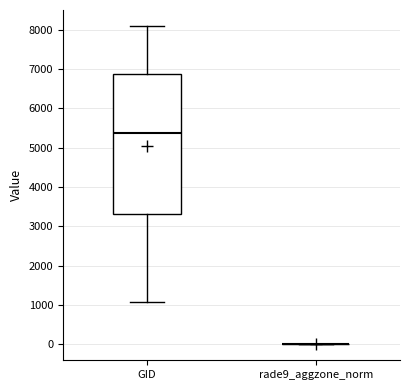

Reading left to right, read every box against the y-axis: the position of its median line, the range the box covers, and the ends of its whiskers. The values are not printed on the chart, so give them approximately, as read against the axis.

GID: median 5400, box 3300 to 6900, whiskers 1100 to 8100
rade9_aggzone_norm: box collapsed to a line at 0, whiskers 0 to 0